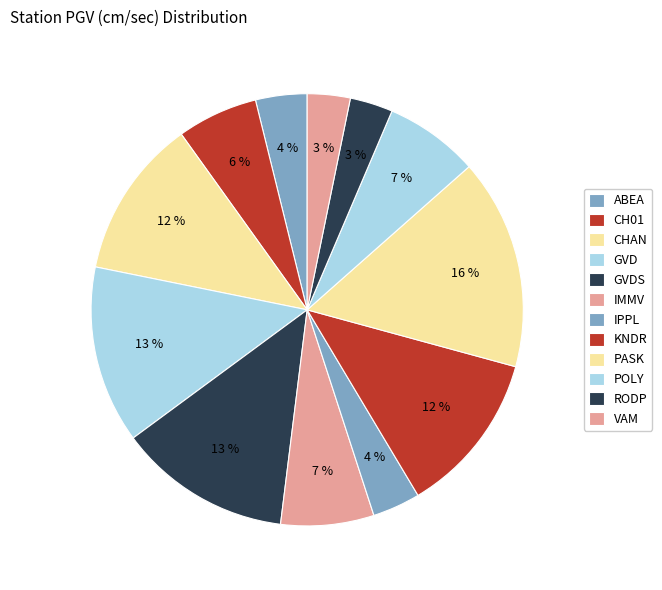

Count the number of slices in the pie.

12